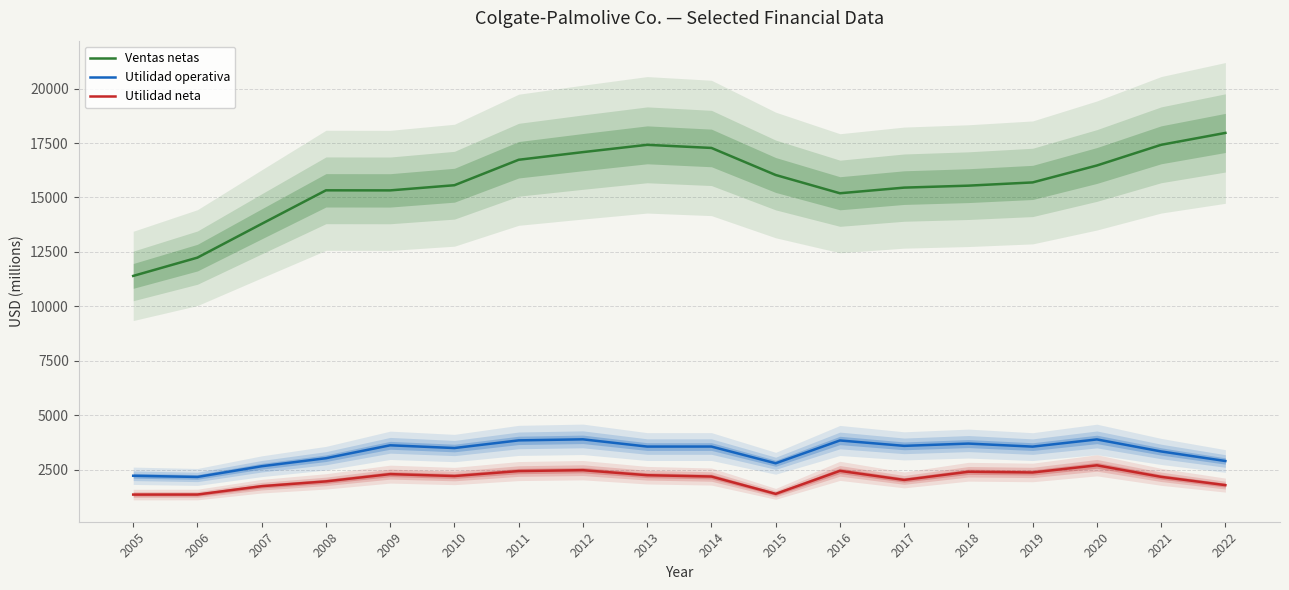

Between 2007 and 2017, which series saw the biggest shift?

Ventas netas